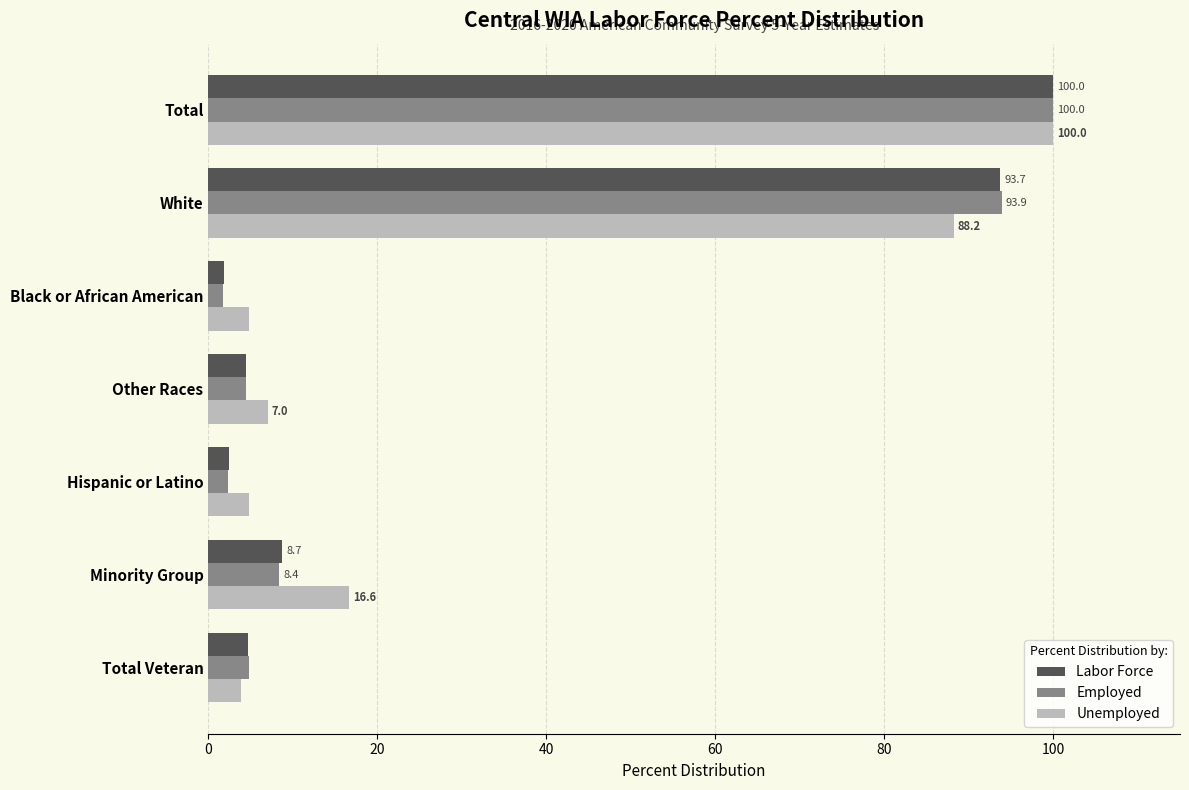

What is the minimum value for Unemployed?

3.9